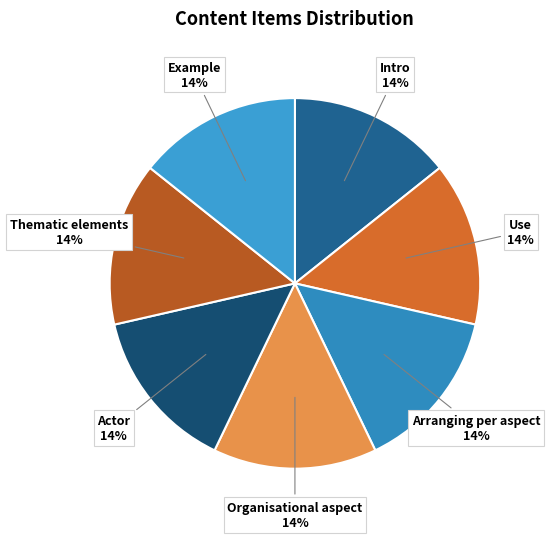

Do Organisational aspect and Use together represent more than half of the pie?

No